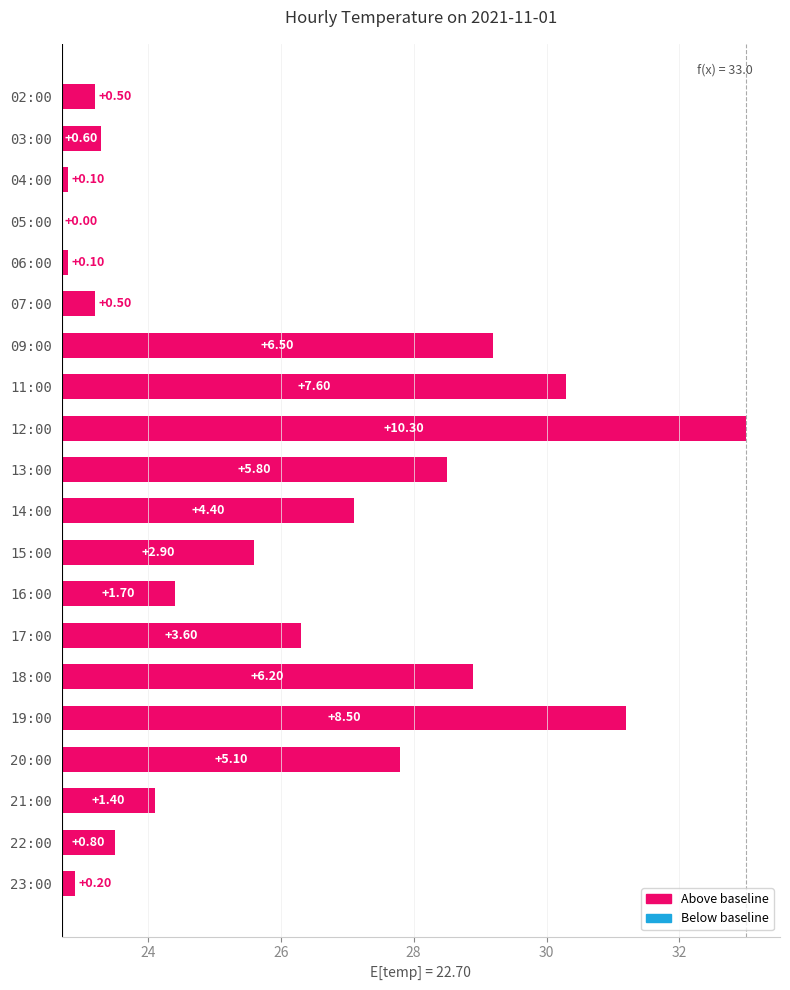

Which has a higher value, 12:00 or 06:00?

12:00